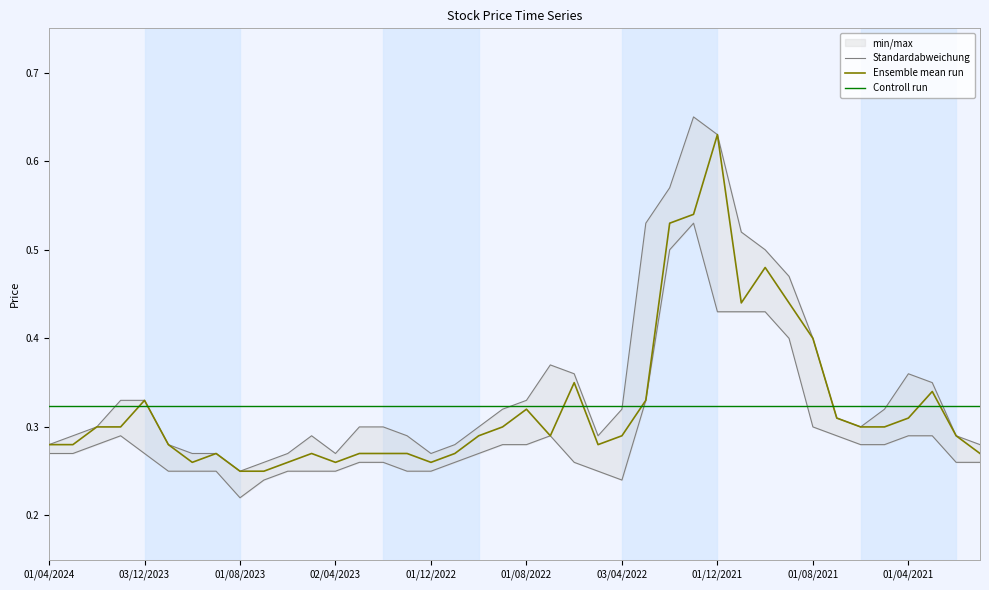

Is it true that Ensemble mean run equals 0.1 at 01/08/2023?

False